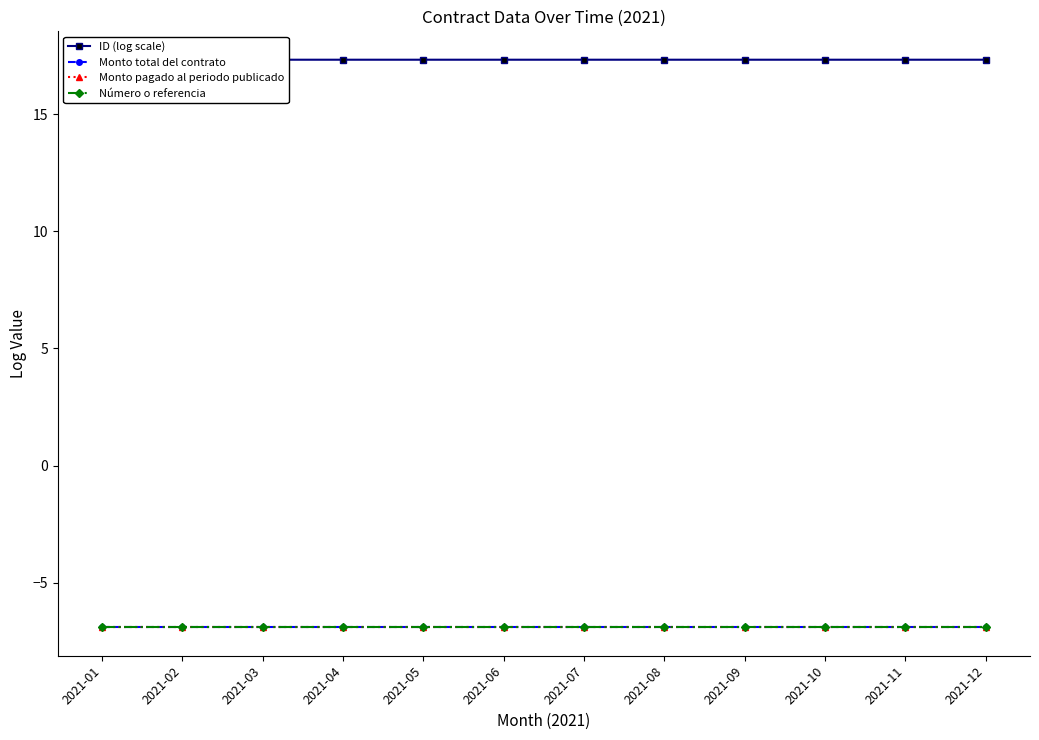

Reading left to right, transcribe all the data shown in this chart.

ID (log scale): 2021-01=17.3	2021-02=17.3	2021-03=17.3	2021-04=17.3	2021-05=17.3	2021-06=17.3	2021-07=17.3	2021-08=17.3	2021-09=17.3	2021-10=17.3	2021-11=17.3	2021-12=17.3
Monto total del contrato: 2021-01=-6.9	2021-02=-6.9	2021-03=-6.9	2021-04=-6.9	2021-05=-6.9	2021-06=-6.9	2021-07=-6.9	2021-08=-6.9	2021-09=-6.9	2021-10=-6.9	2021-11=-6.9	2021-12=-6.9
Monto pagado al periodo publicado: 2021-01=-6.9	2021-02=-6.9	2021-03=-6.9	2021-04=-6.9	2021-05=-6.9	2021-06=-6.9	2021-07=-6.9	2021-08=-6.9	2021-09=-6.9	2021-10=-6.9	2021-11=-6.9	2021-12=-6.9
Número o referencia: 2021-01=-6.9	2021-02=-6.9	2021-03=-6.9	2021-04=-6.9	2021-05=-6.9	2021-06=-6.9	2021-07=-6.9	2021-08=-6.9	2021-09=-6.9	2021-10=-6.9	2021-11=-6.9	2021-12=-6.9